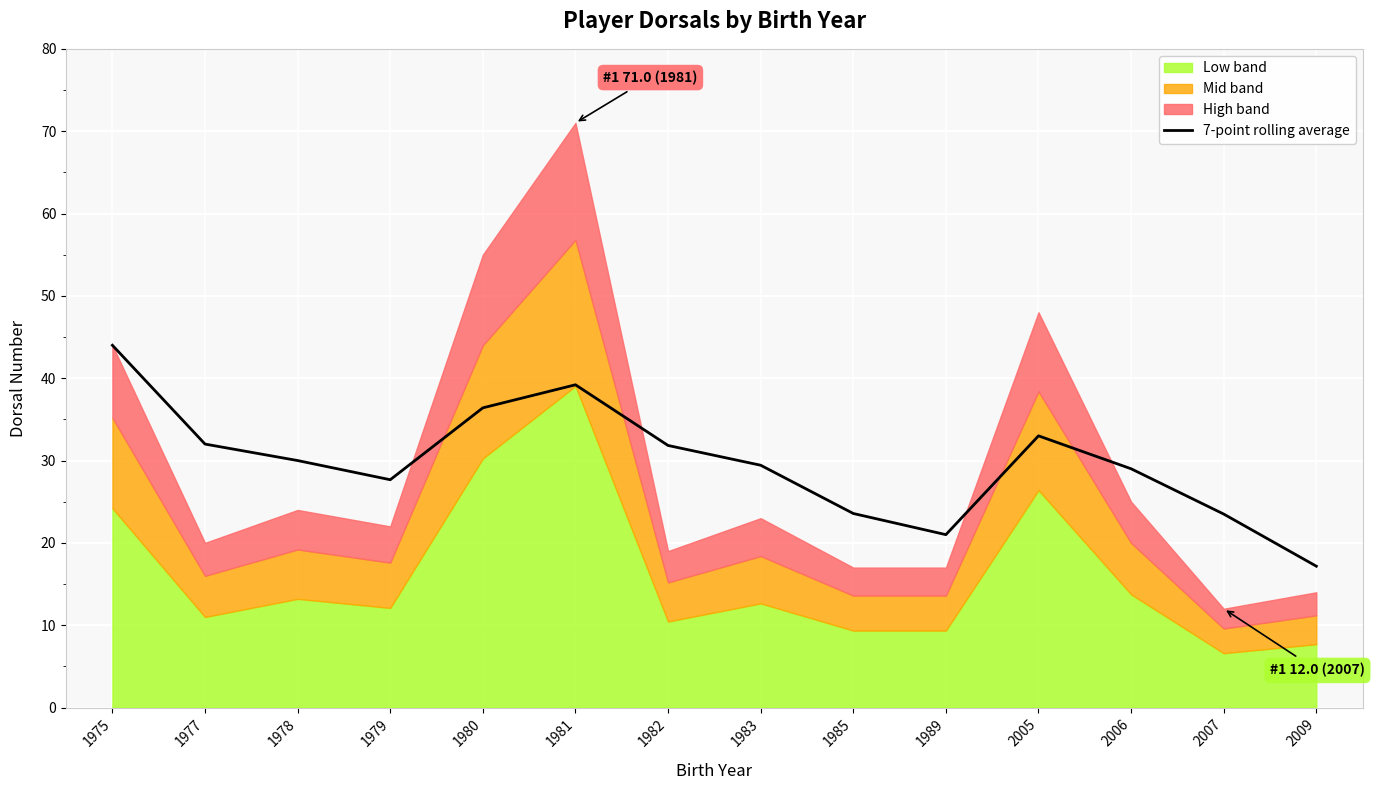

What is the value of the 4th point from the left?

27.7